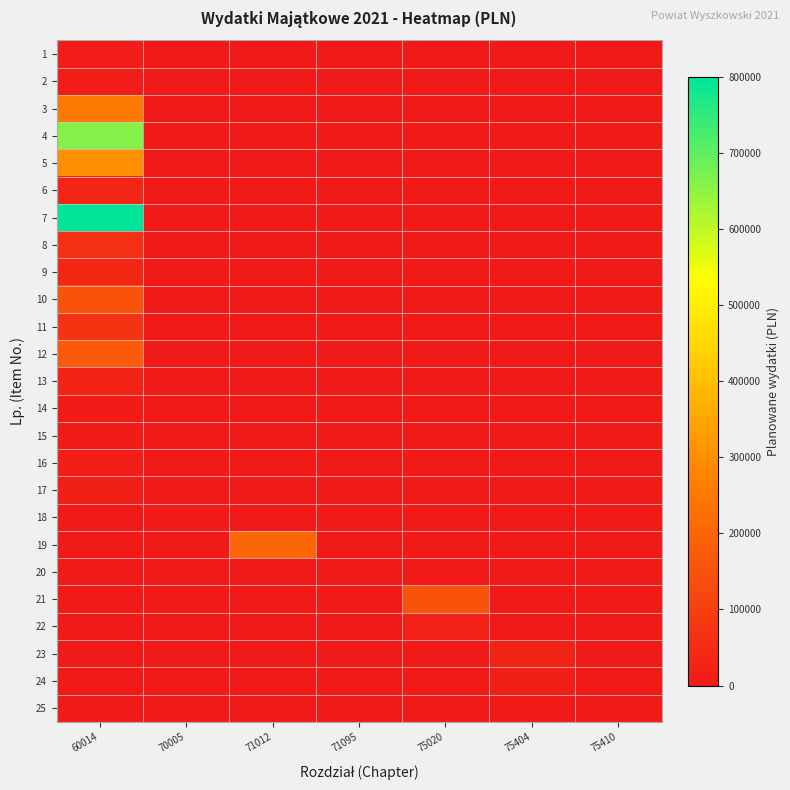

Which series has the largest range (max minus min)?

7